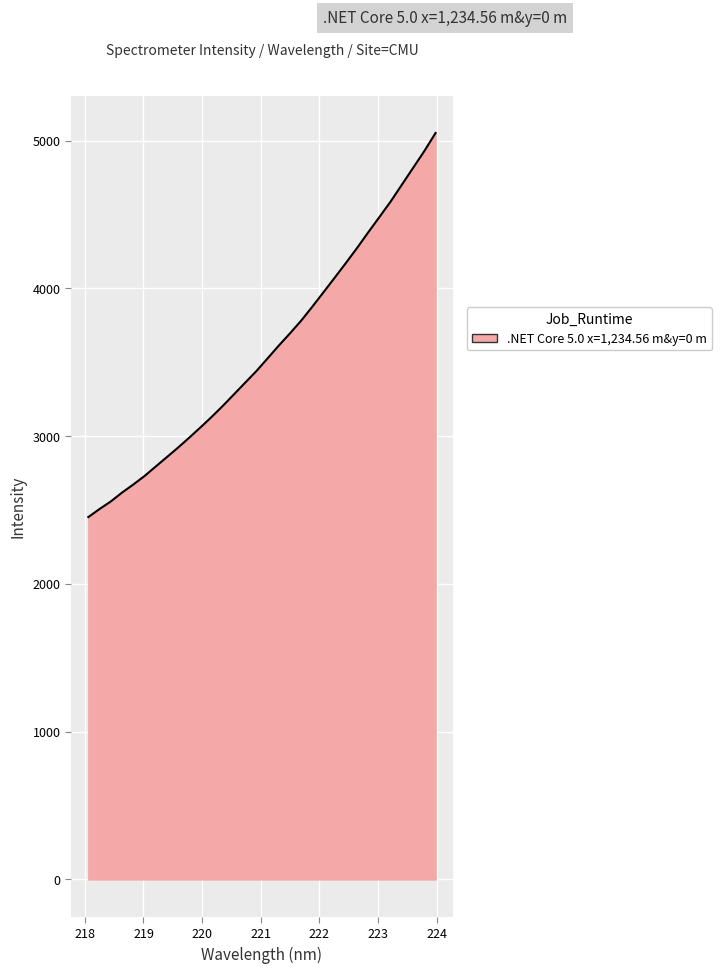

What is the smallest value displayed?

2452.7